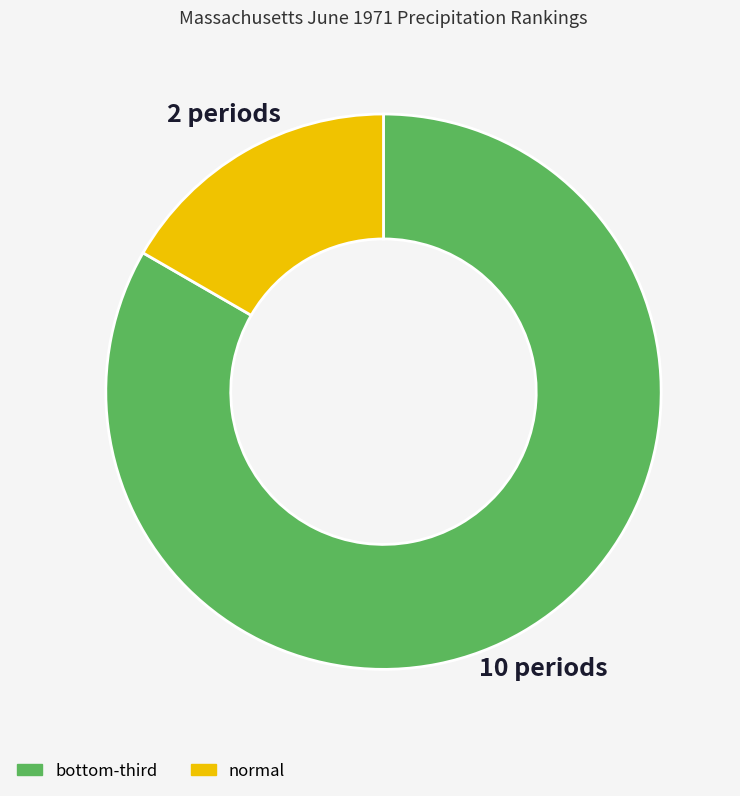

Is there any slice that represents more than half of the pie?

Yes